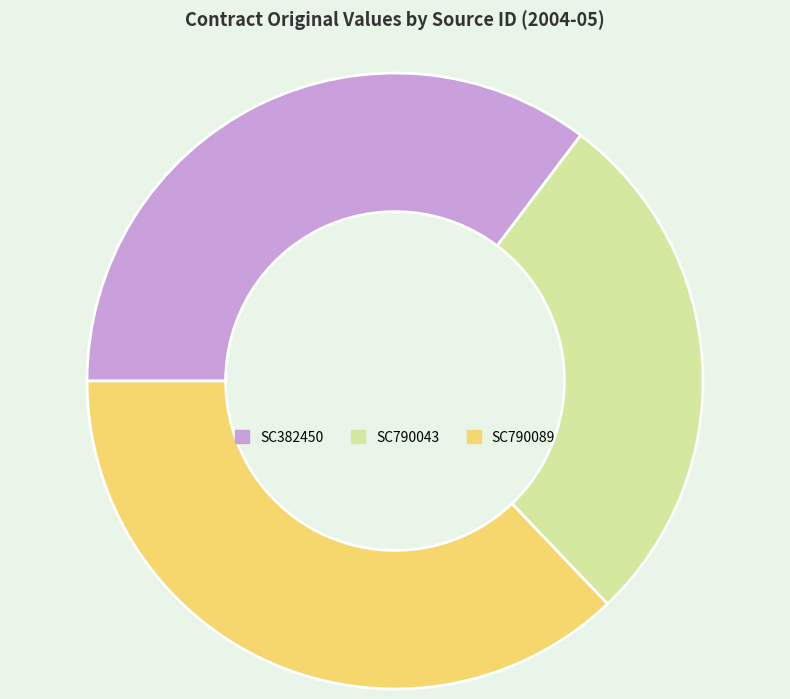

True or false: SC382450 accounts for 35% of the total.

True